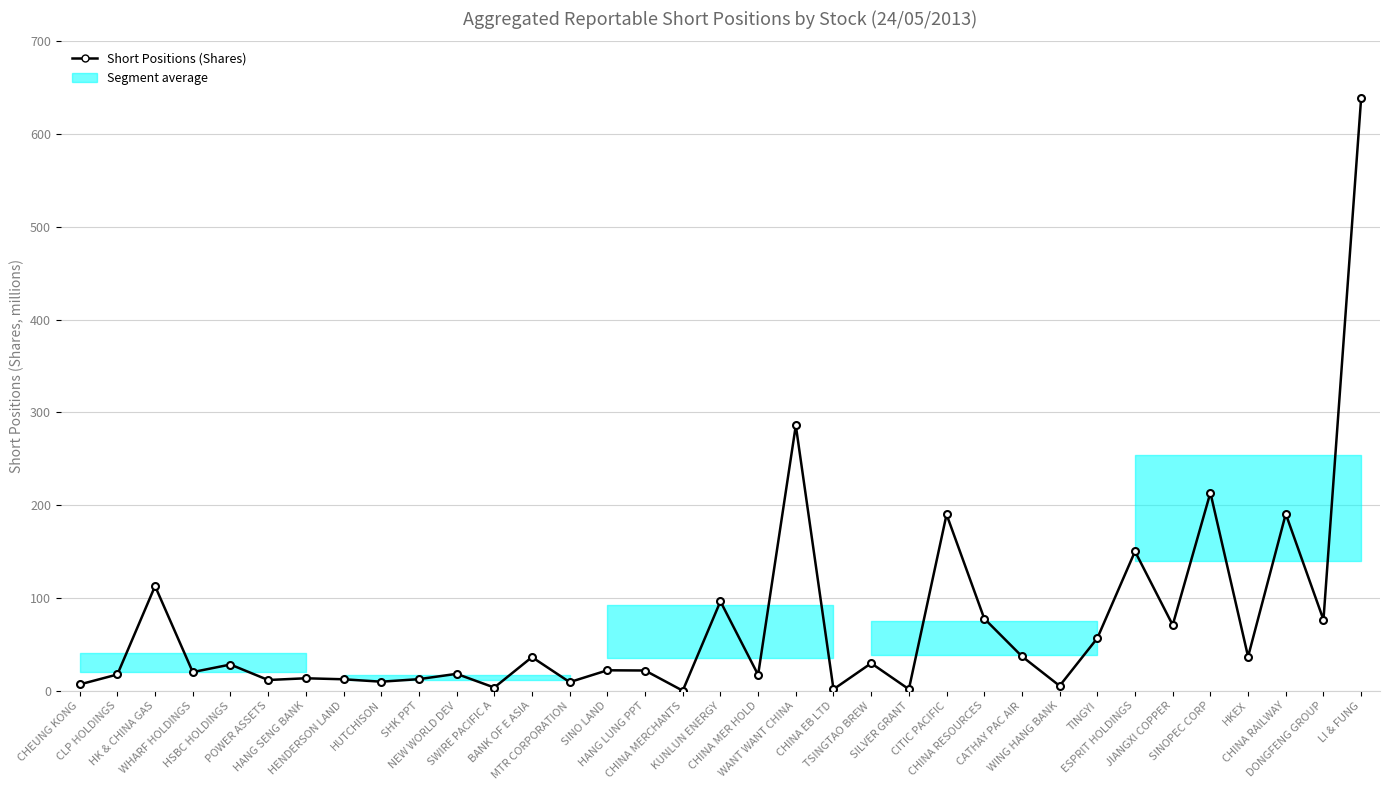

Is this an area chart (filled region under the line)?

No